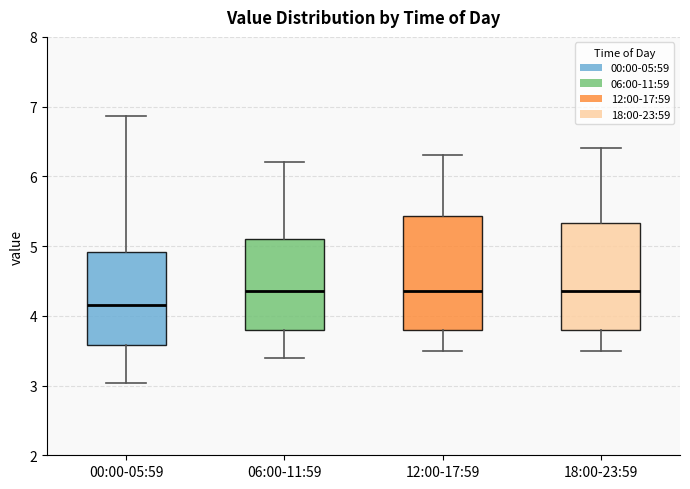

Where does the upper whisker of the box for 12:00-17:59 end on the y-axis? The values are not printed on the chart, so give them approximately, as read against the axis.

6.3